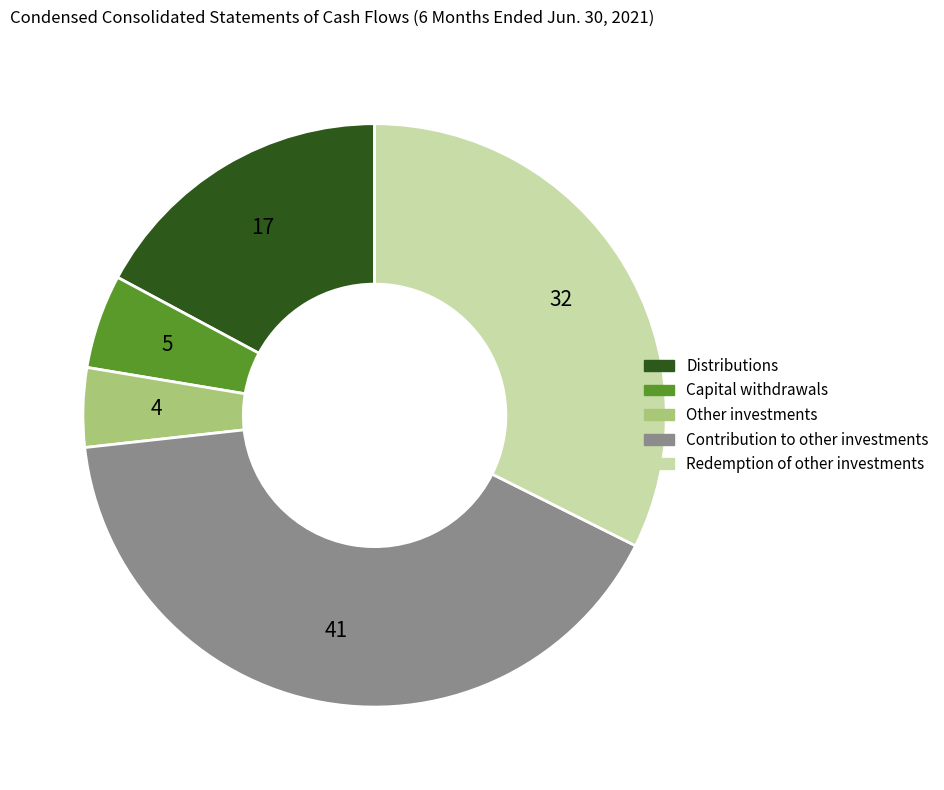

Which slice is the largest?

Contribution to other investments